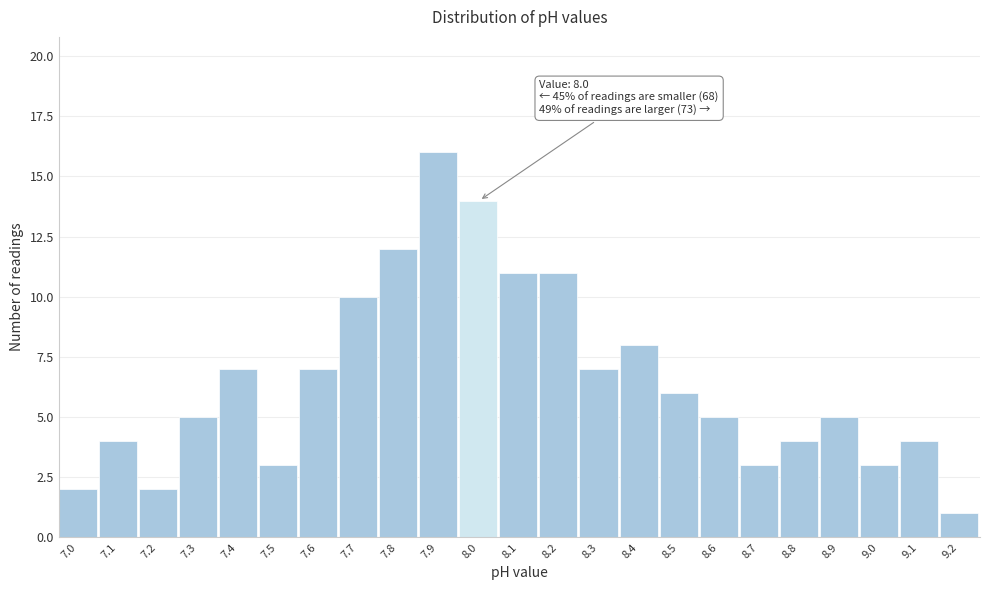

Reading left to right, what are all the values shown in this chart?

2	4	2	5	7	3	7	10	12	16	14	11	11	7	8	6	5	3	4	5	3	4	1